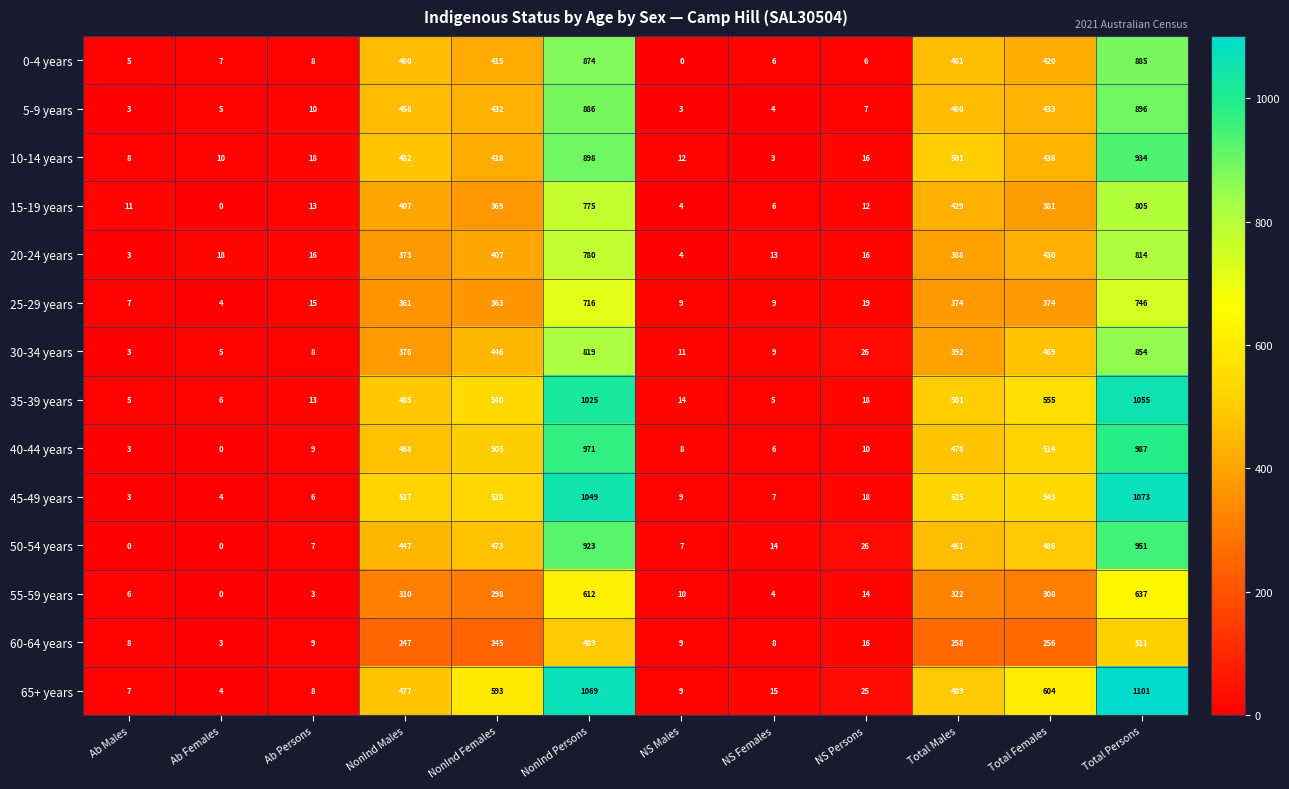

How many series are shown in this chart?

14